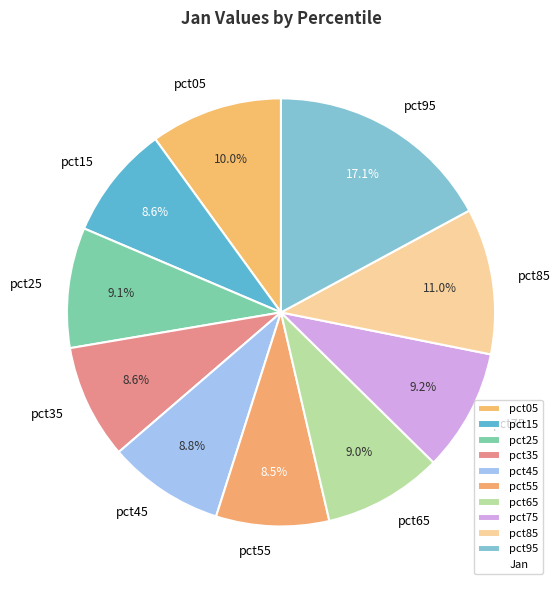

What portion of the pie excludes pct55?

91.5%